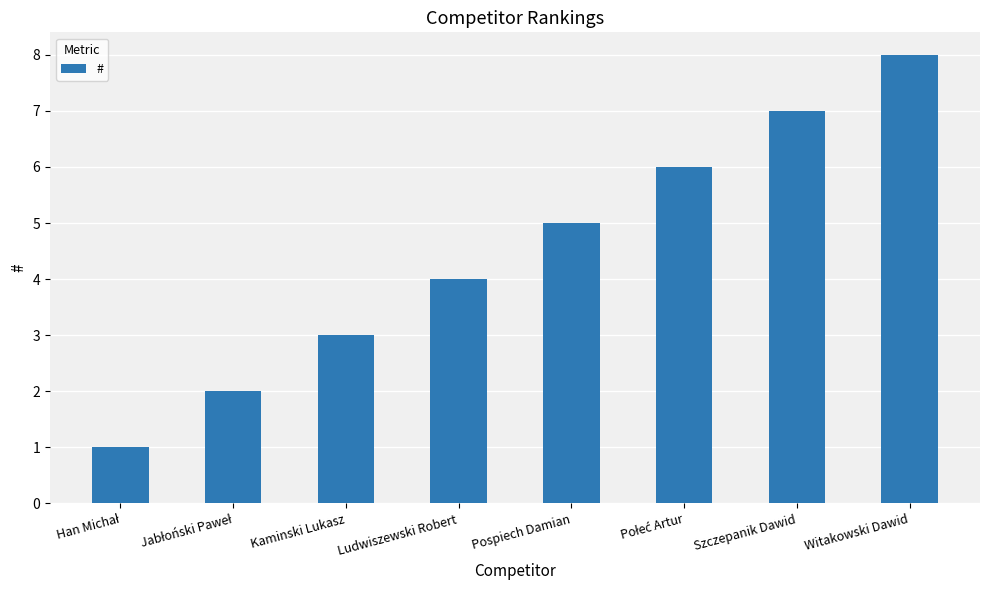

What is the value of the 4th bar from the left?

4